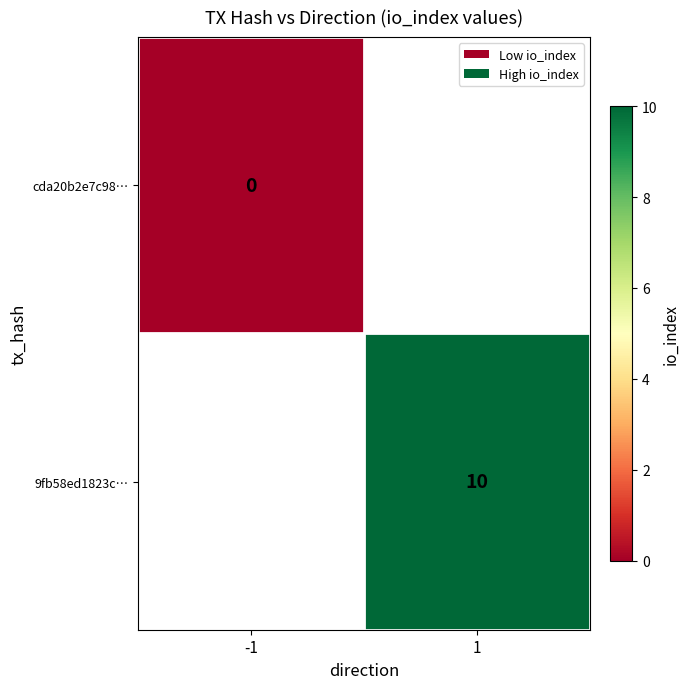

Is the value of cda20b2e7c98… at -1 greater than the value of 9fb58ed1823c… at 1?

No